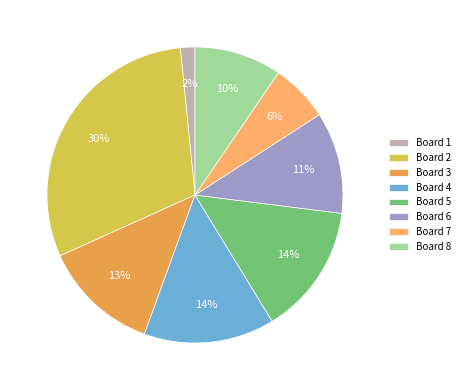

How many slices are in this pie chart?

8